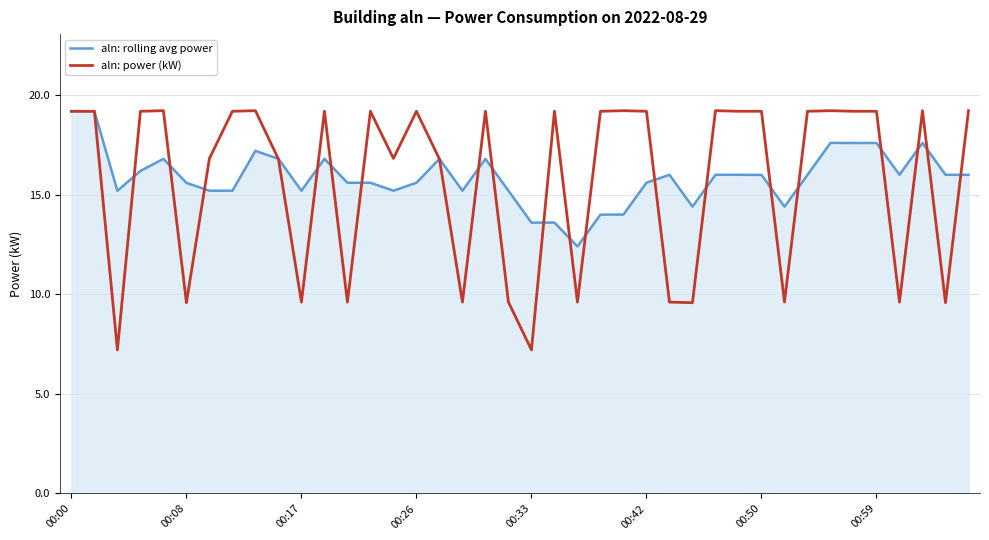

What is the minimum value for aln: power (kW)?

7.2